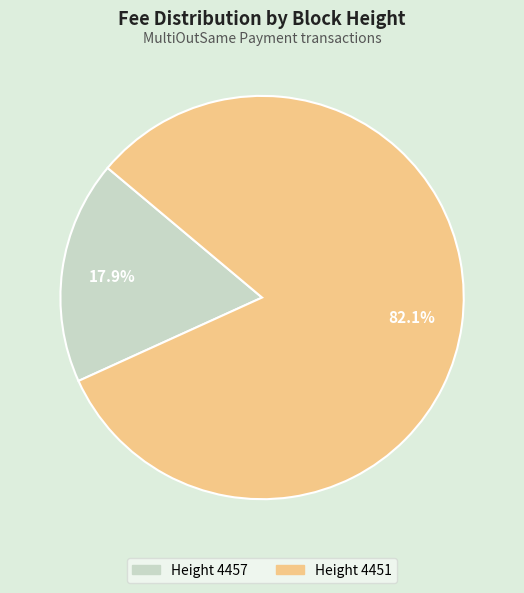

Is there any slice that represents more than half of the pie?

Yes